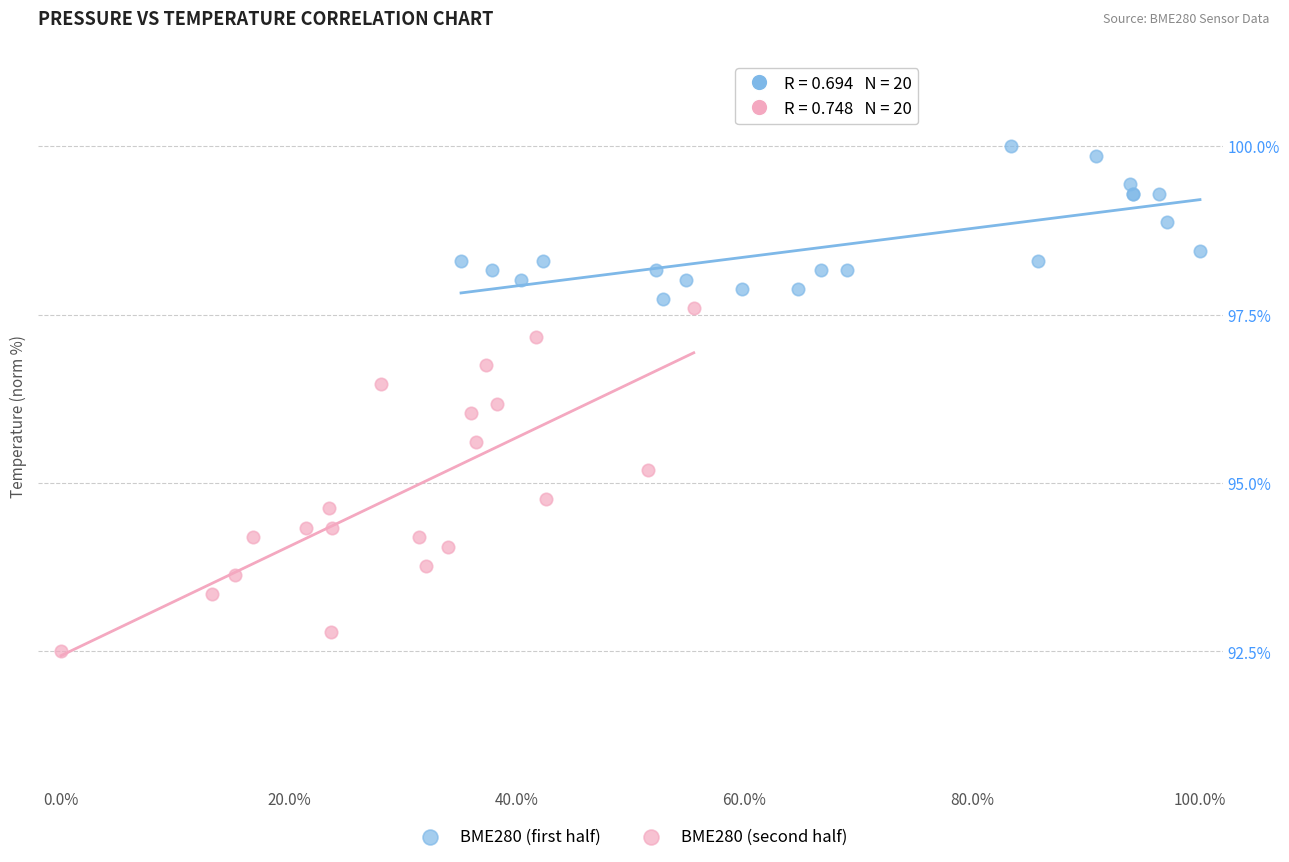

Which series contains the lowest Y value?

BME280 (second half)